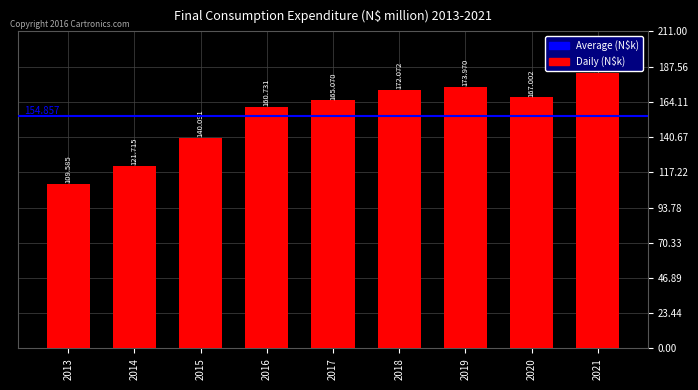

What value does the data have at 2014?

121715.4